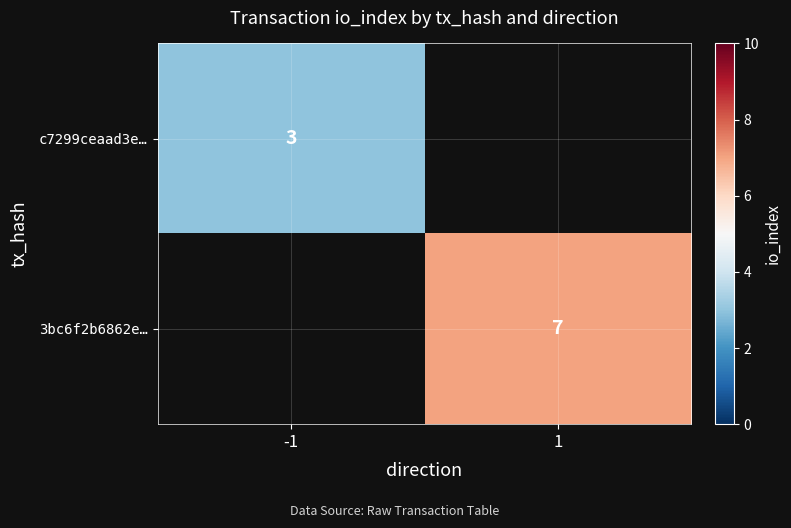

What is the greatest value displayed?

7.0